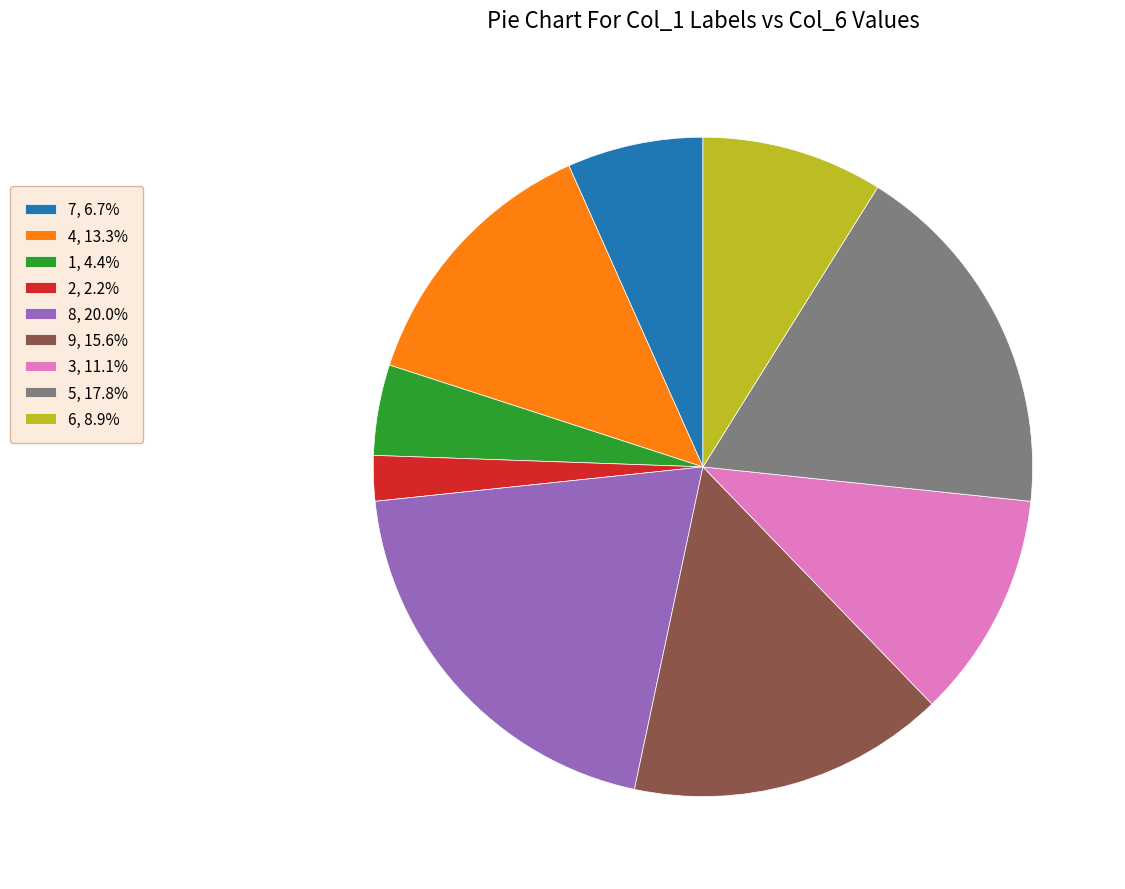

Is there any slice that represents more than half of the pie?

No